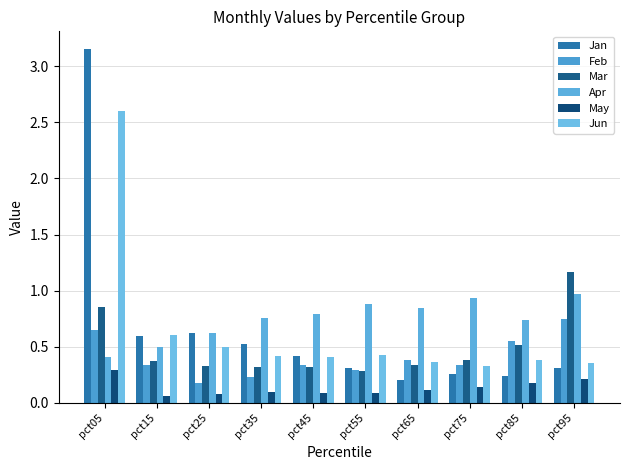

What are all the series names shown in the legend?

Jan, Feb, Mar, Apr, May, Jun